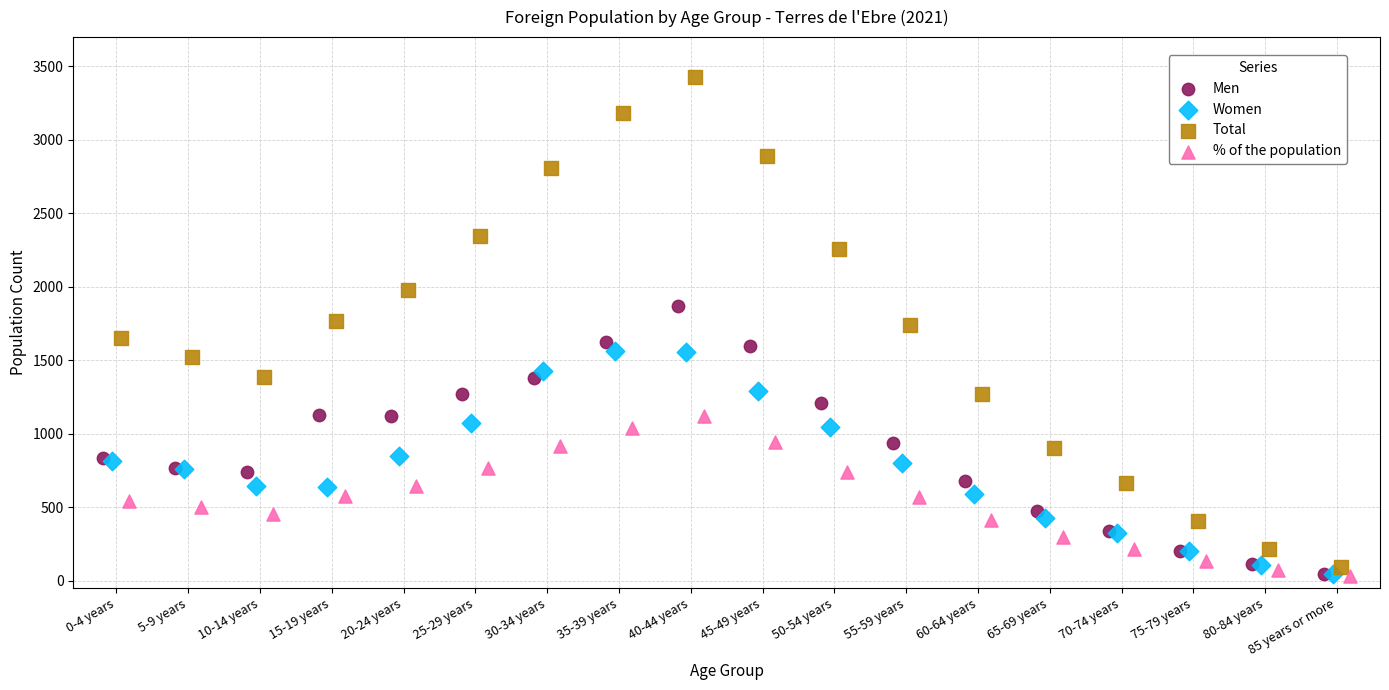

What are all the series names shown in the legend?

Men, Women, Total, % of the population